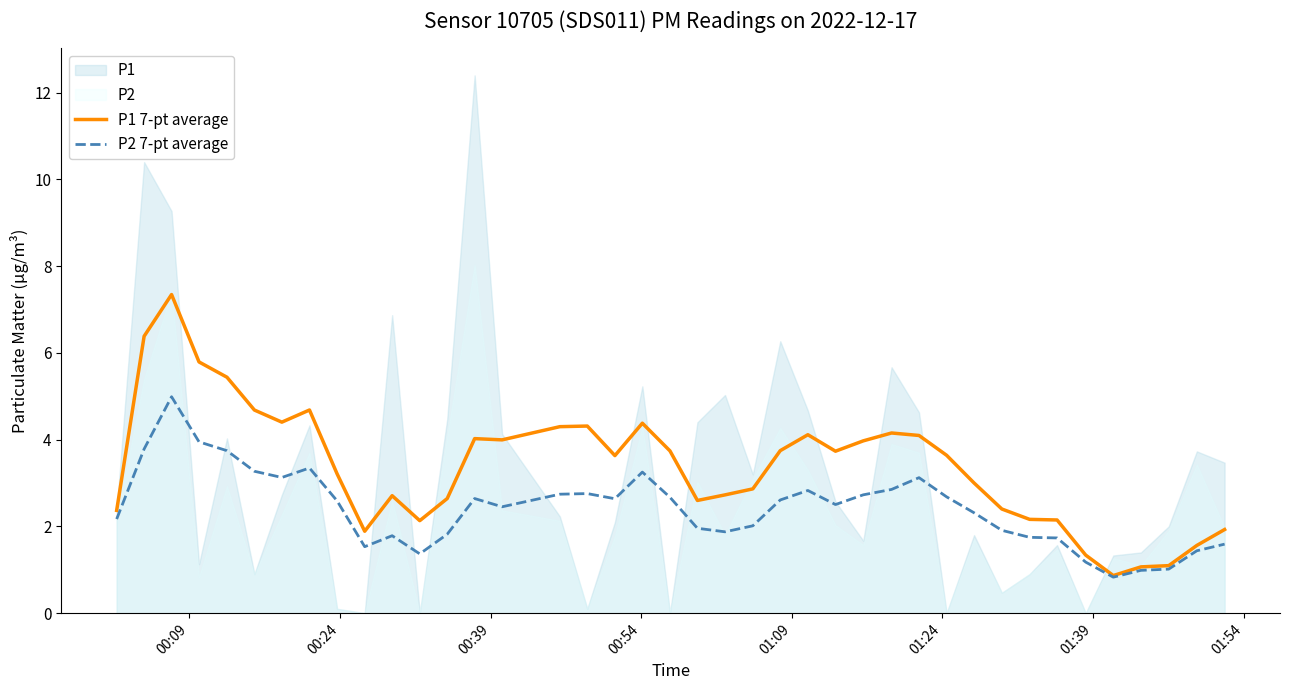

What is the sum of all P1 7-pt average values?

135.3